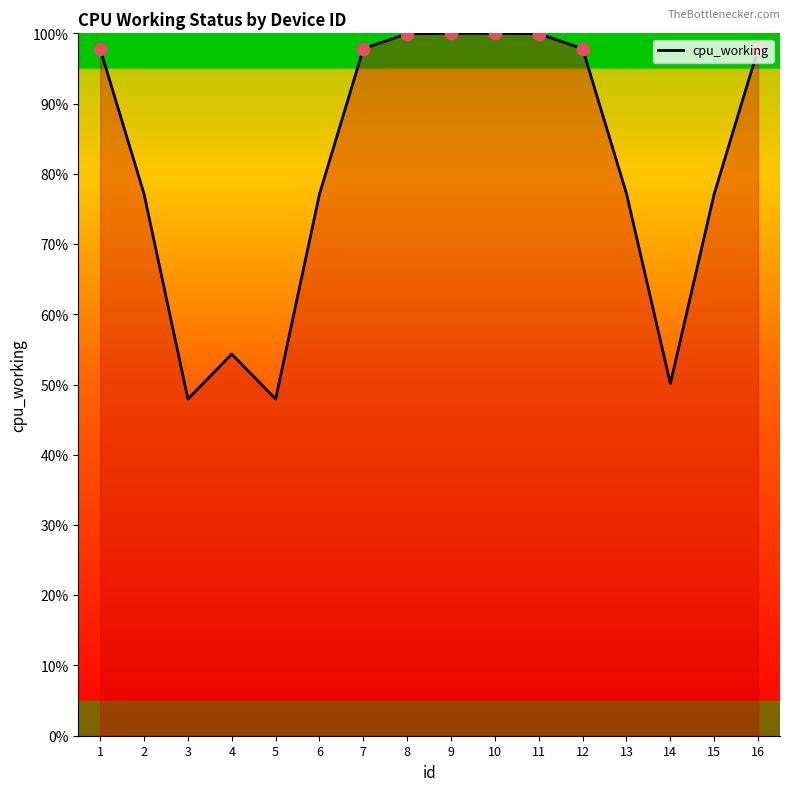

Is this an area chart (filled region under the line)?

Yes